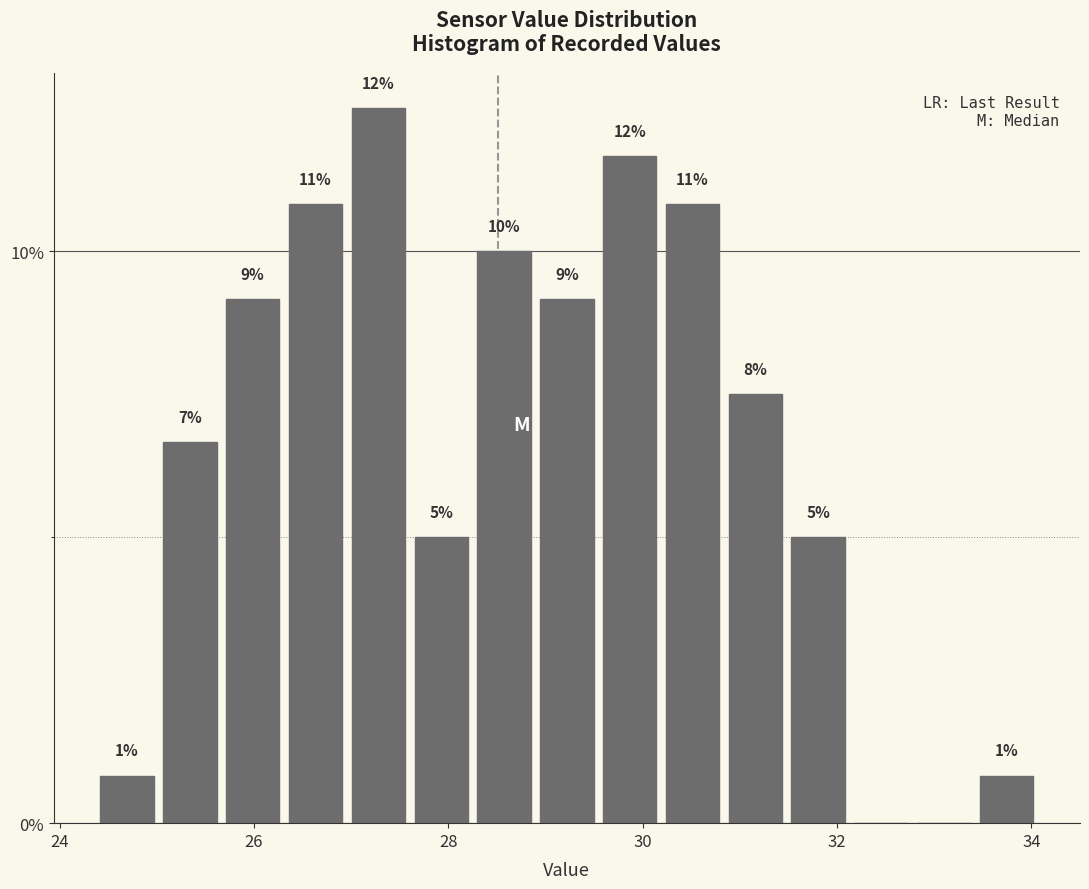

Read against the x-axis, roughly where is the centre of the tallest bar?

27.2